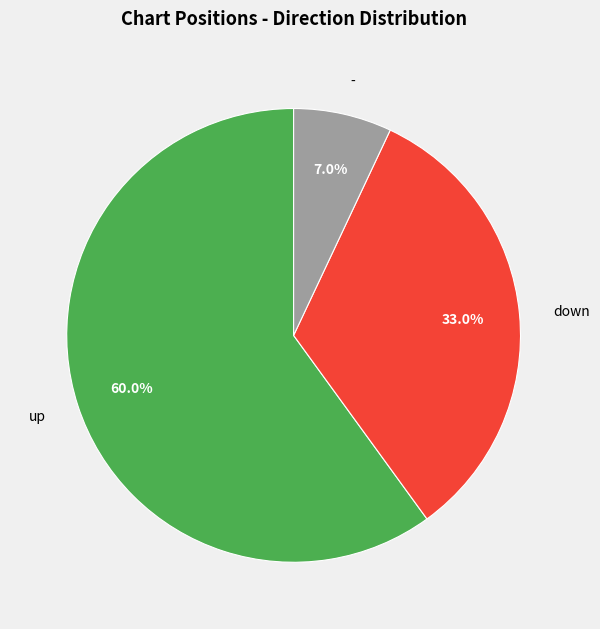

Does up represent more than half of the total?

Yes